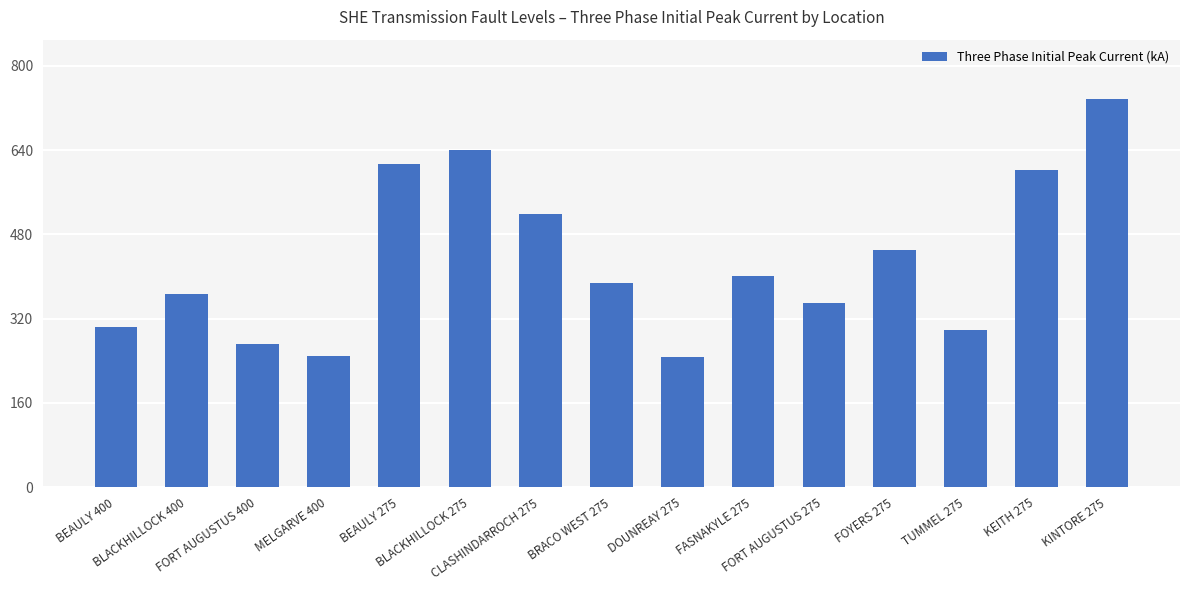

What is the value of the 6th bar from the left?

641.1